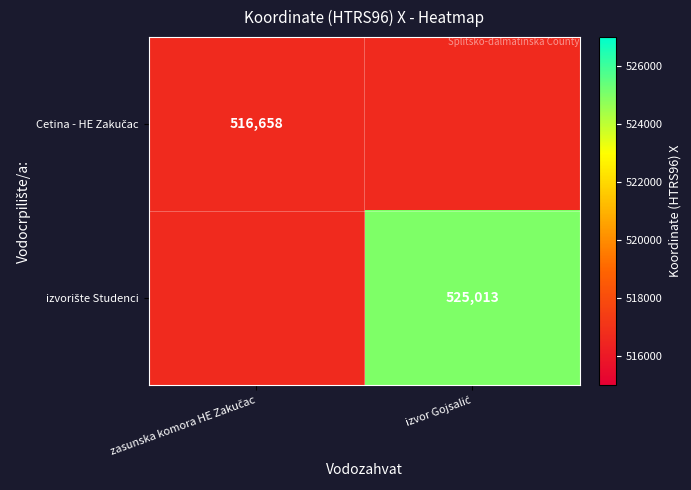

How many values in the izvorište Studenci series are below 525013?

1